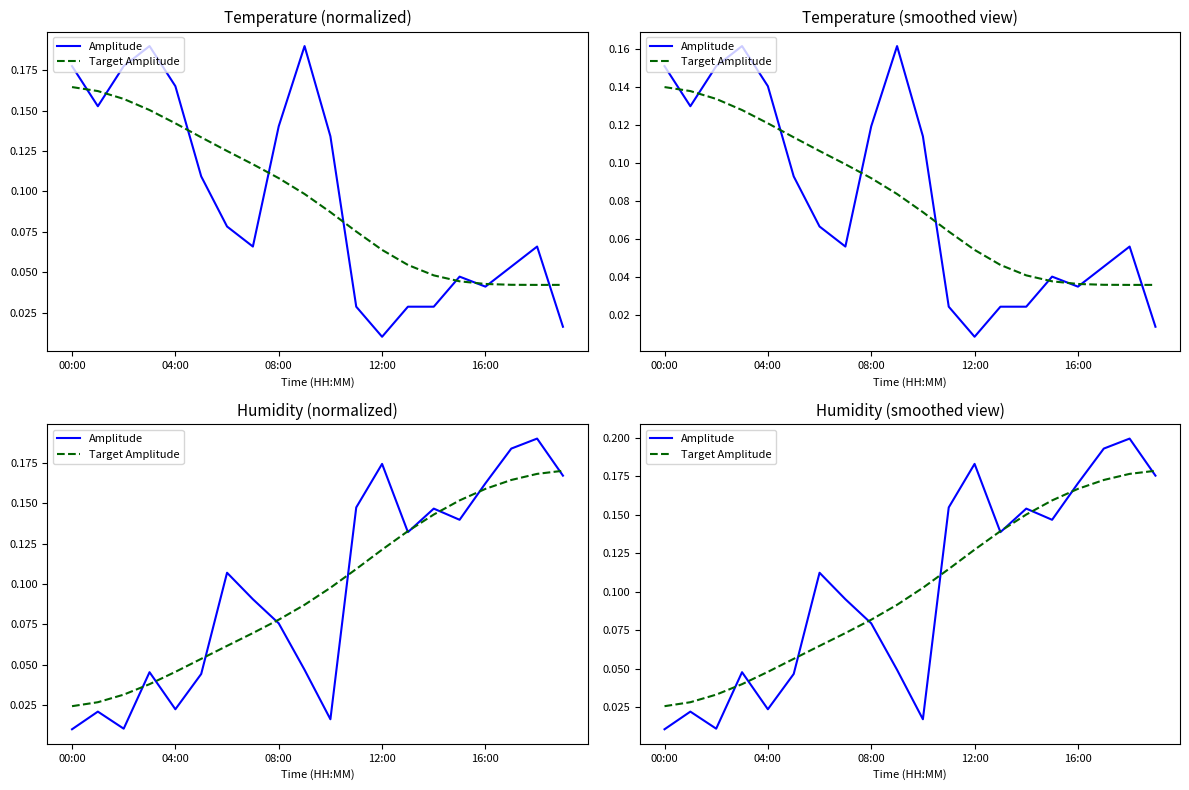

Is it true that Amplitude equals 0.2 at 7?

False